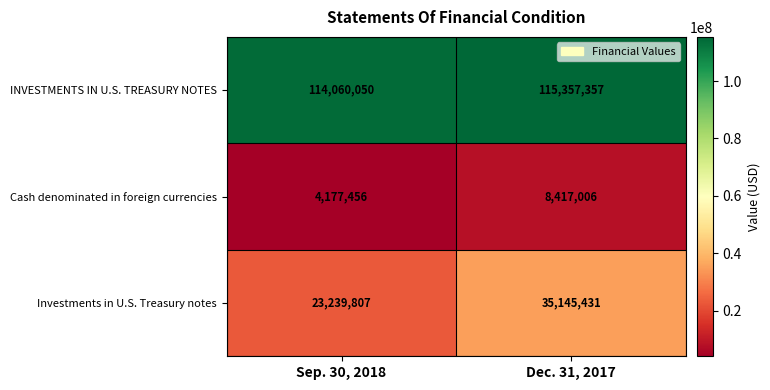

Between Sep. 30, 2018 and Dec. 31, 2017, which series saw the biggest shift?

Investments in U.S. Treasury notes